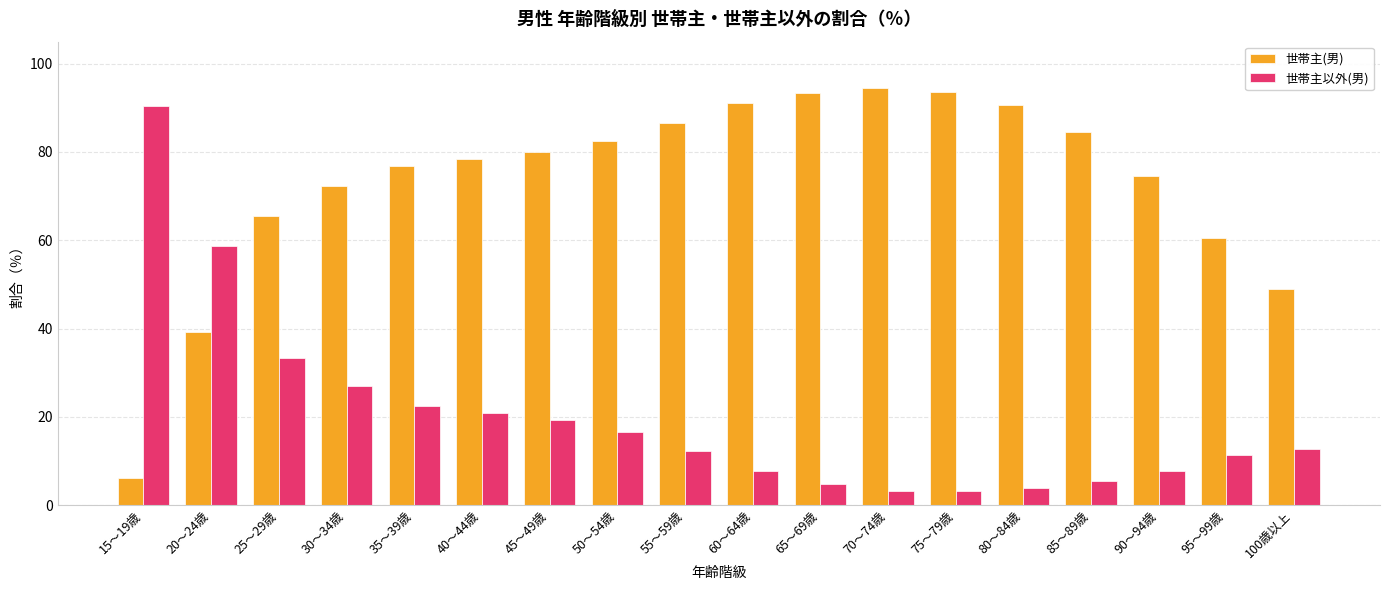

What is the difference between the highest and lowest values at 55～59歳?

74.3